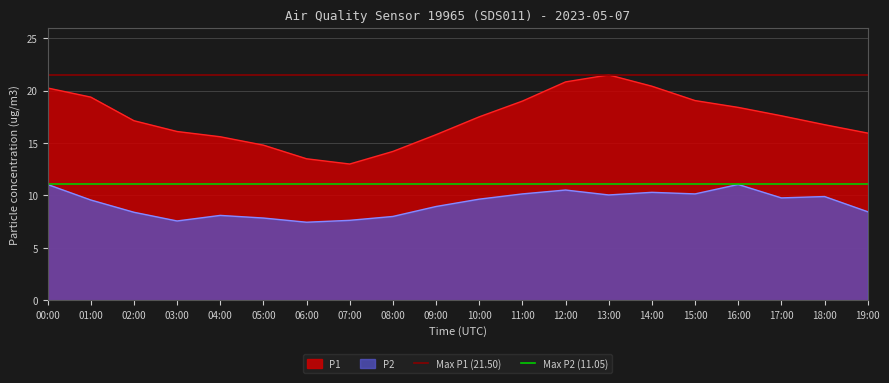

At which label does P1 reach its peak?

13:00